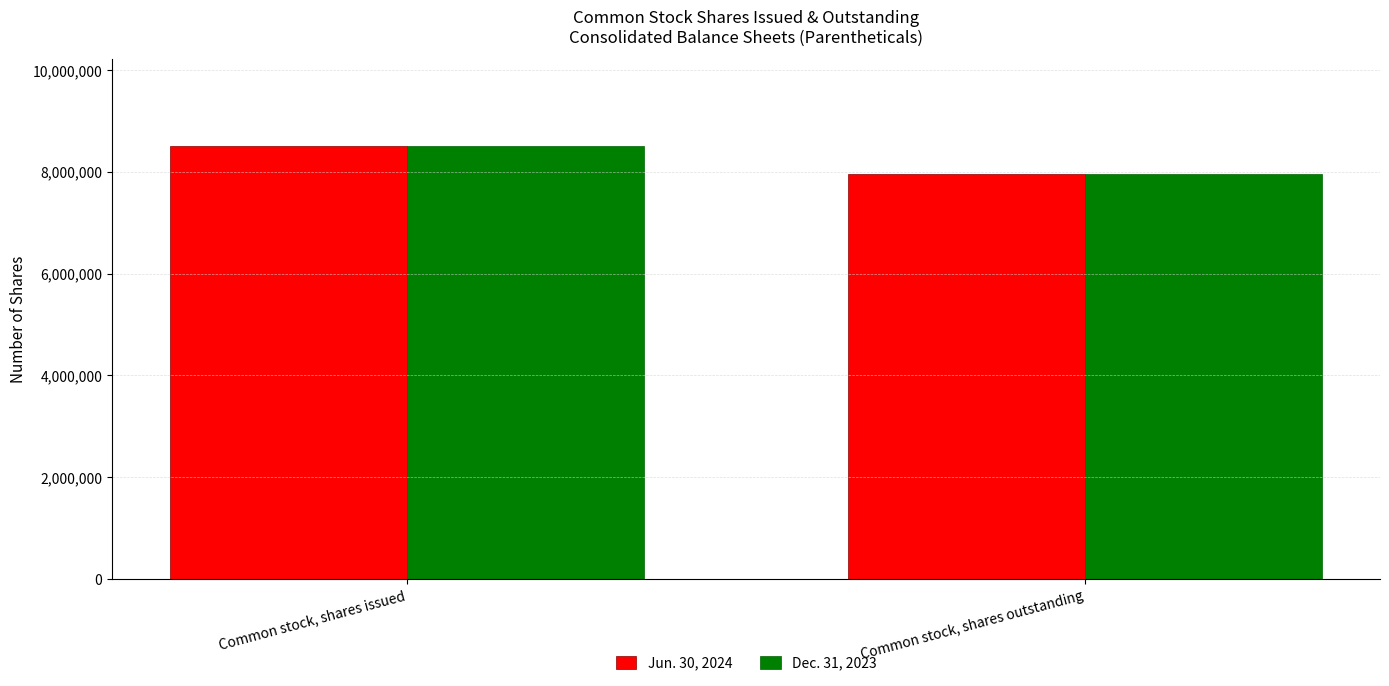

True or false: Dec. 31, 2023 has a value of 7963444 at Common stock, shares outstanding.

True